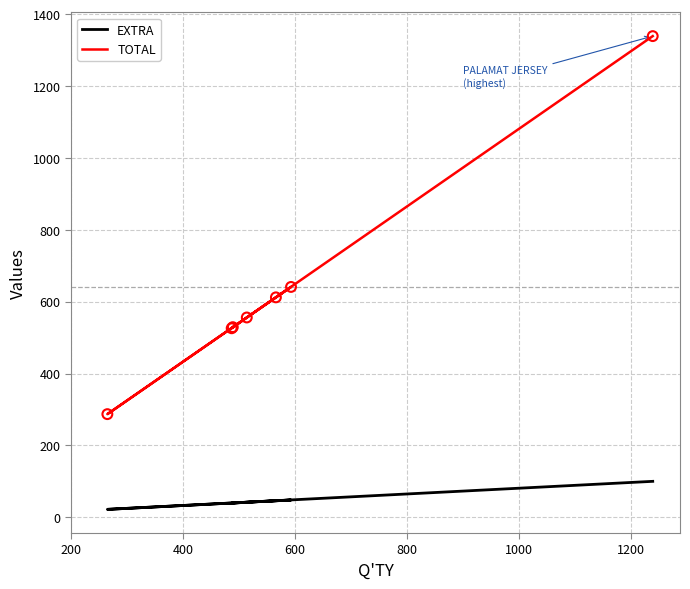

At how many categories does at least one series exceed 215?

7